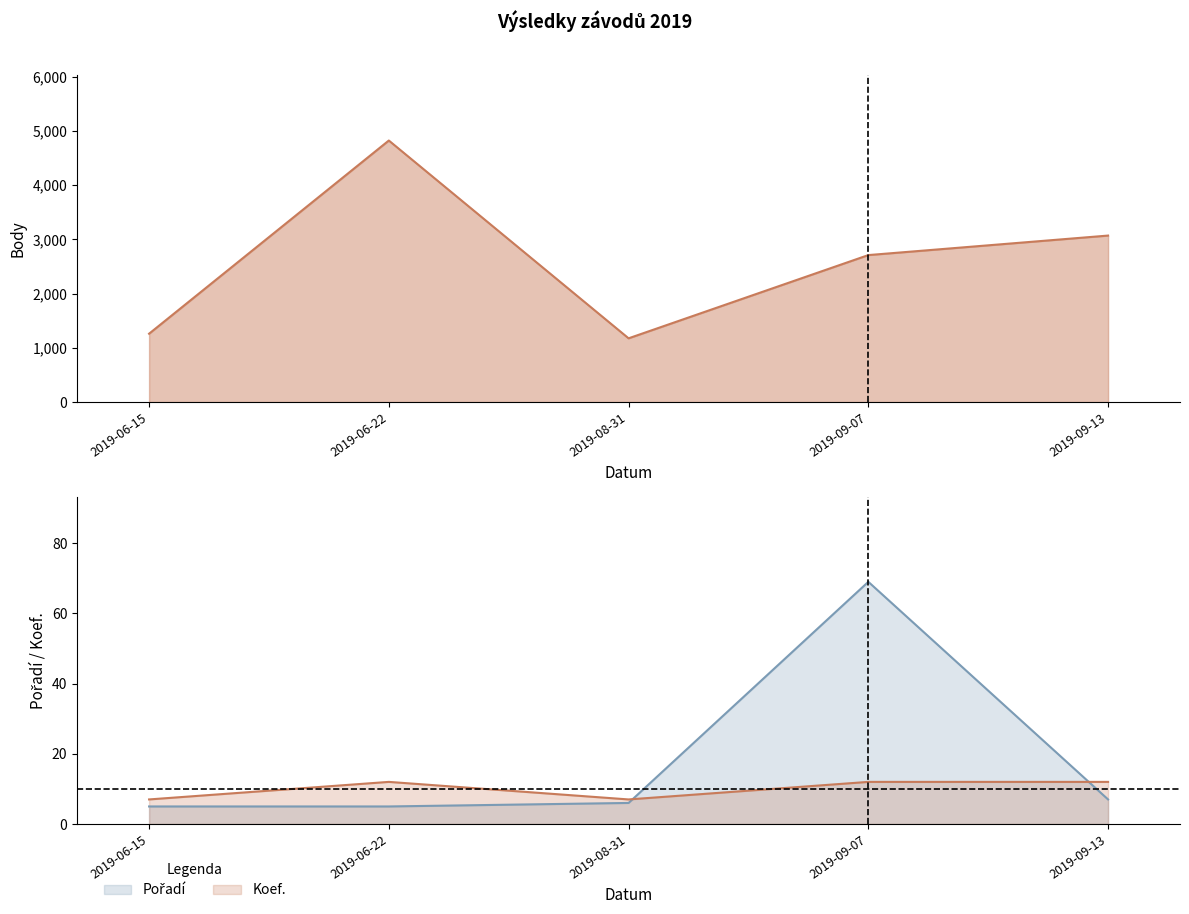

What is the value of the Body point at the 2nd from the left?

4824